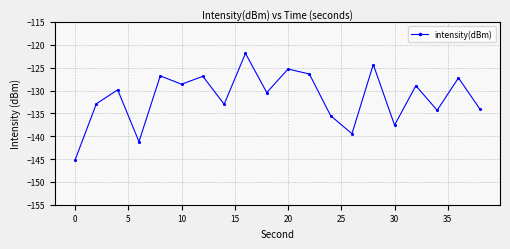

What is the sum of all values?

-2629.9